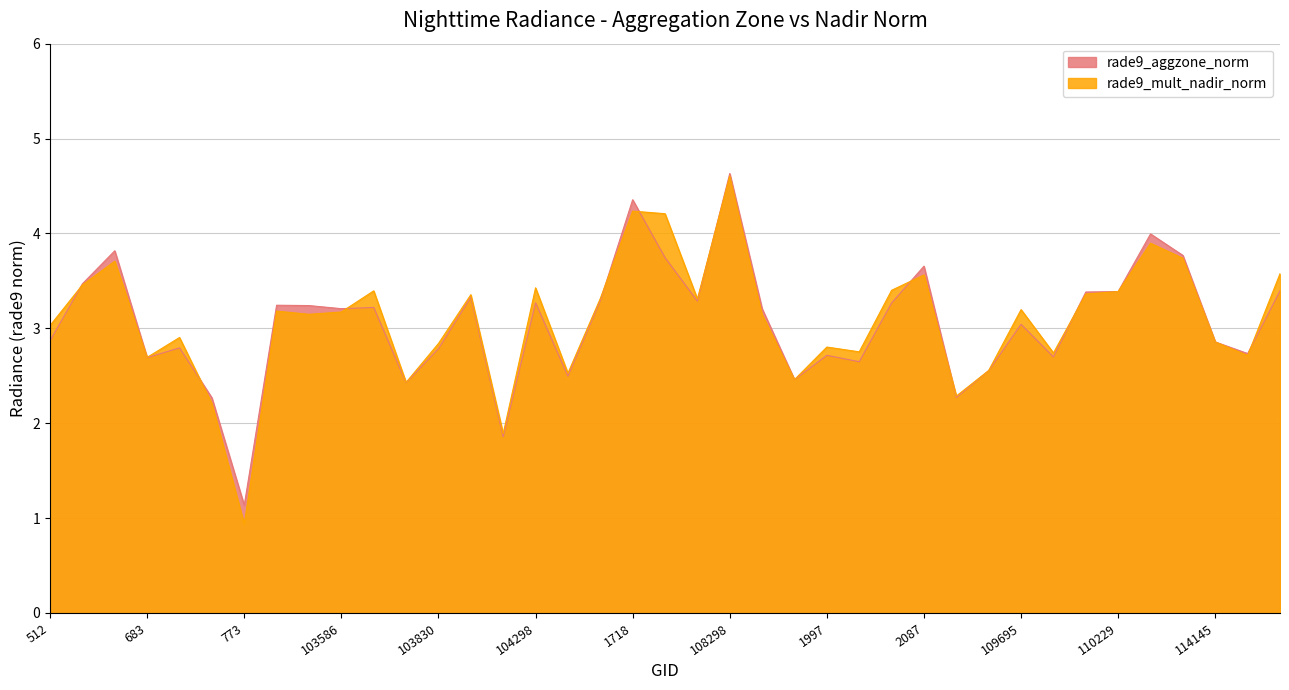

What is the label of the 28th point from the right?

103821